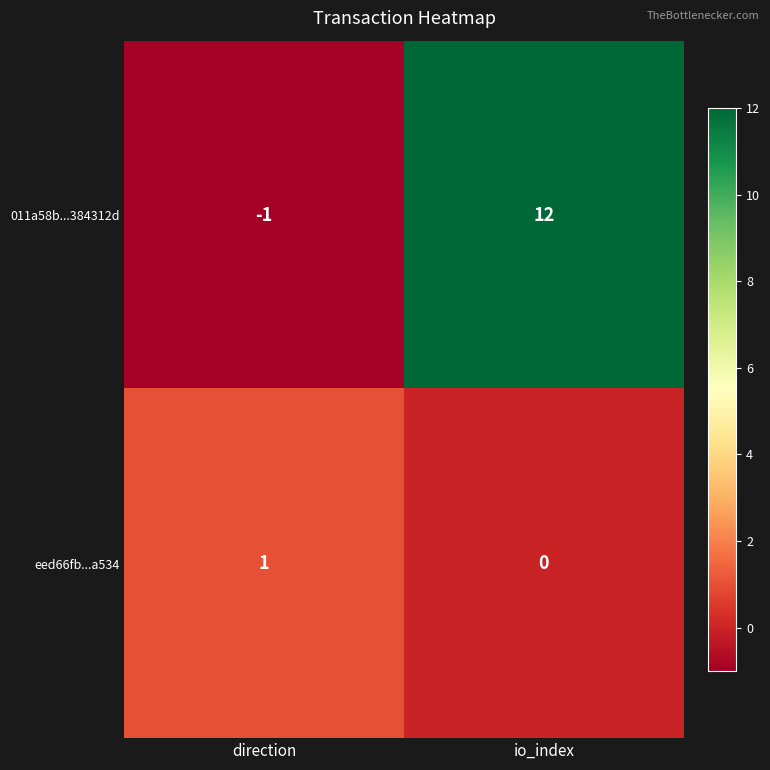

Count the number of categories in the chart.

2